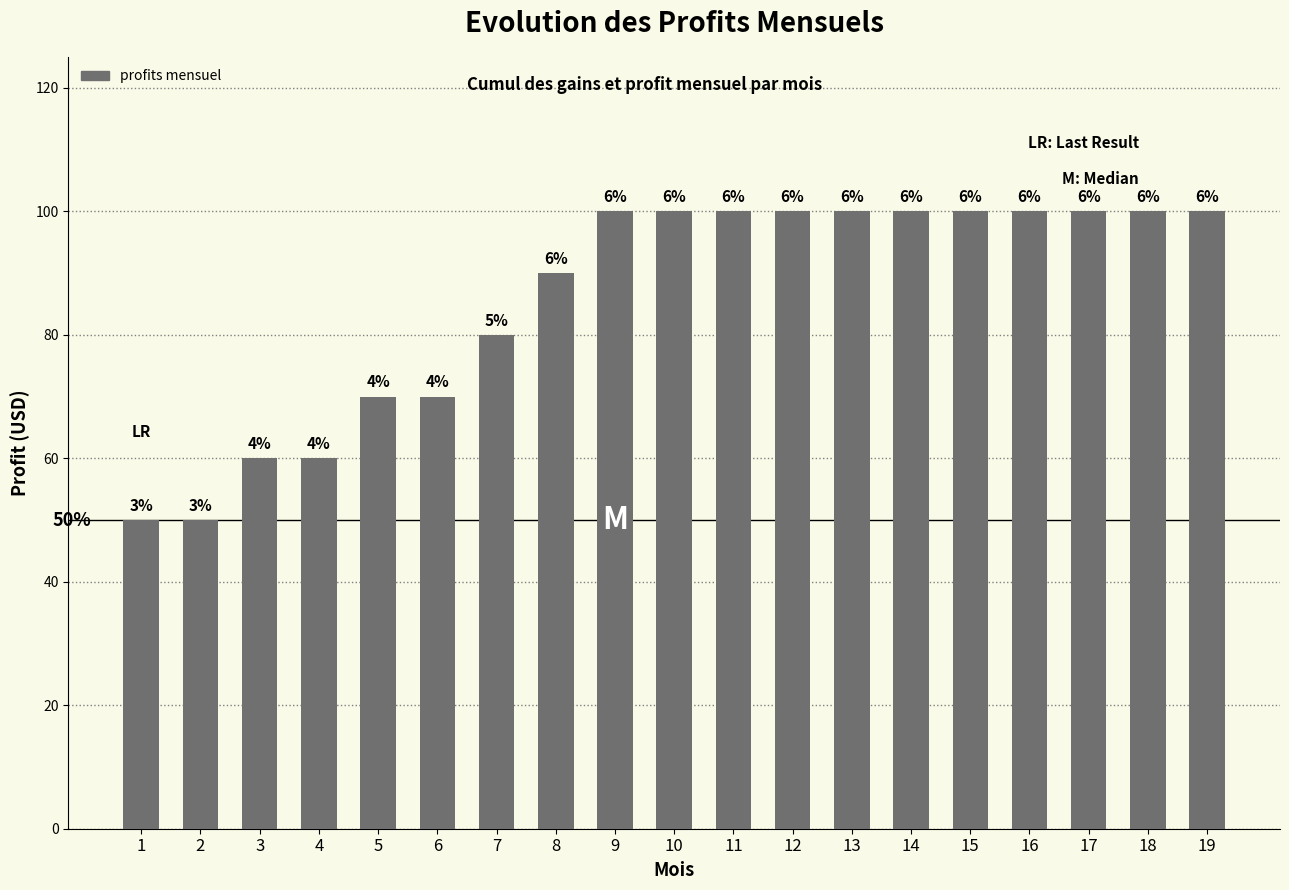

What is the difference between the maximum and second lowest values?

50